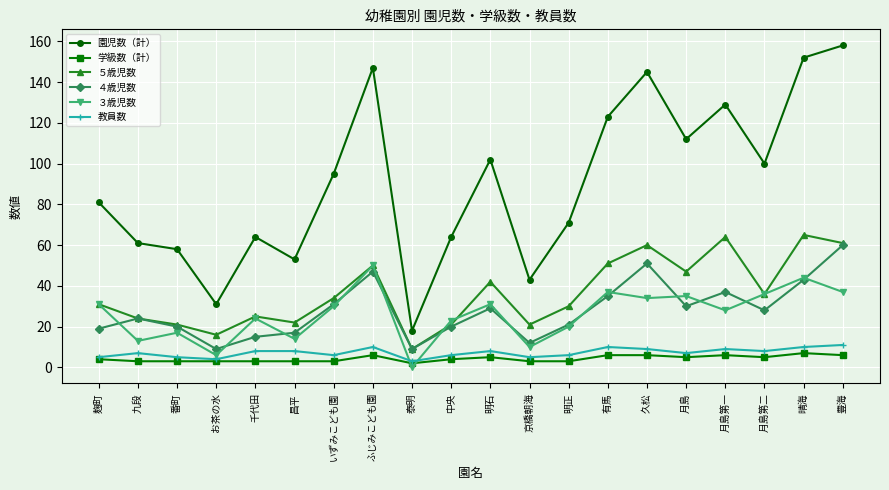

Reading left to right, transcribe all the data shown in this chart.

園児数（計）: 81	61	58	31	64	53	95	147	18	64	102	43	71	123	145	112	129	100	152	158
学級数（計）: 4	3	3	3	3	3	3	6	2	4	5	3	3	6	6	5	6	5	7	6
５歳児数: 31	24	21	16	25	22	34	50	9	21	42	21	30	51	60	47	64	36	65	61
４歳児数: 19	24	20	9	15	17	31	47	9	20	29	12	21	35	51	30	37	28	43	60
３歳児数: 31	13	17	6	24	14	30	50	0	23	31	10	20	37	34	35	28	36	44	37
教員数: 5	7	5	4	8	8	6	10	3	6	8	5	6	10	9	7	9	8	10	11